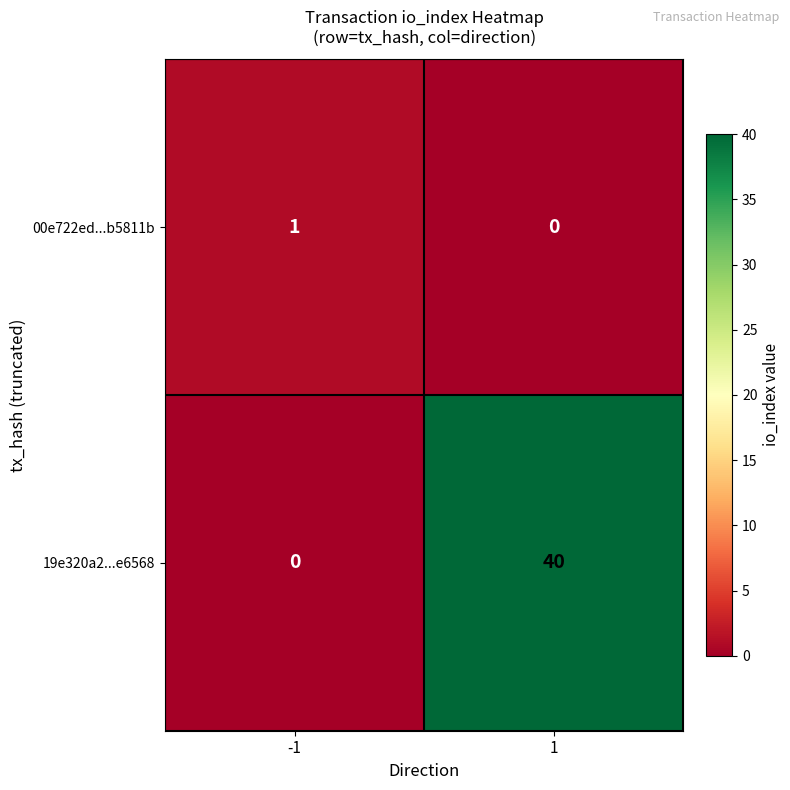

Which series has the largest total across all categories?

19e320a2...e6568